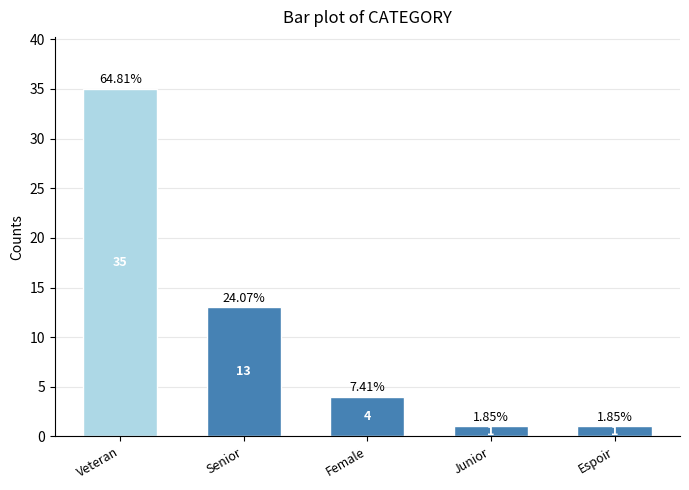

What is the approximate value at Senior, to the nearest 10?

10